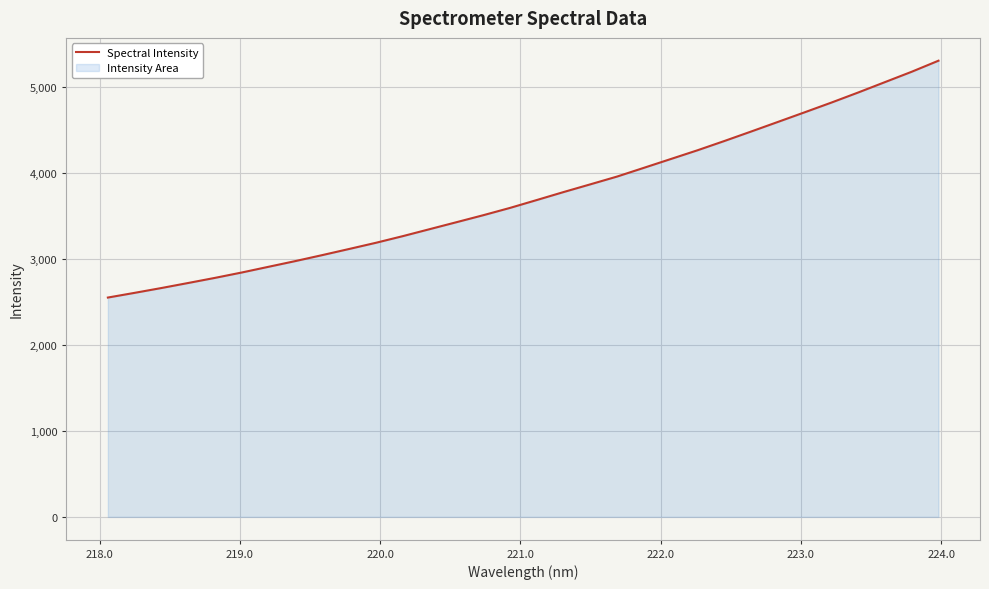

What is the smallest value displayed?

2548.8